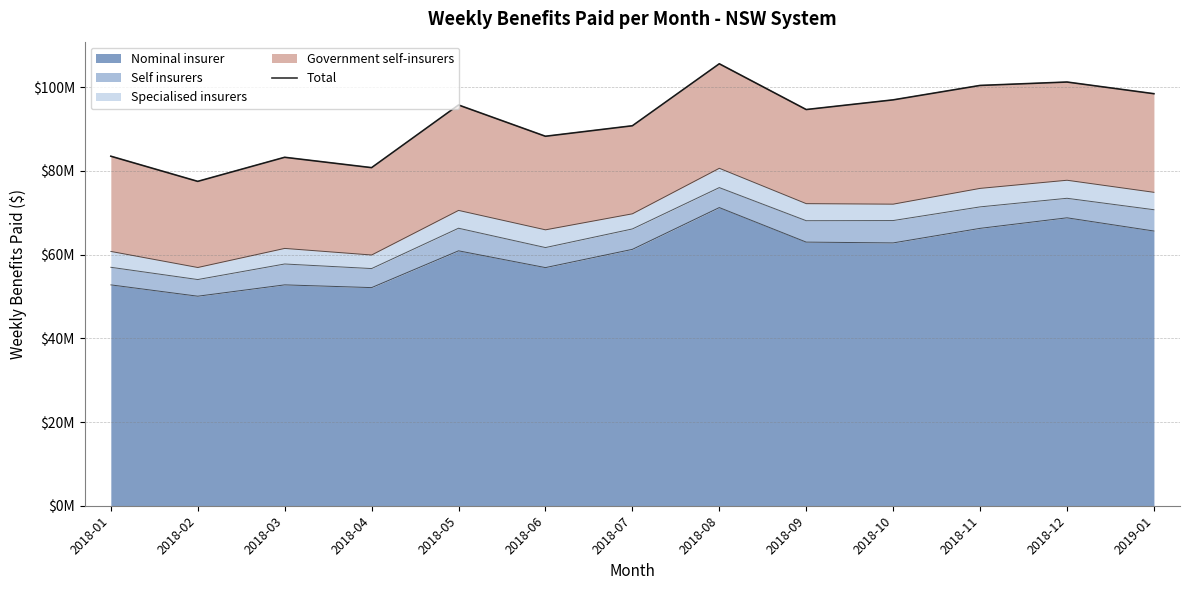

List the labels in order of value, smallest first.

2018-02, 2018-04, 2018-03, 2018-01, 2018-06, 2018-07, 2018-09, 2018-05, 2018-10, 2019-01, 2018-11, 2018-12, 2018-08